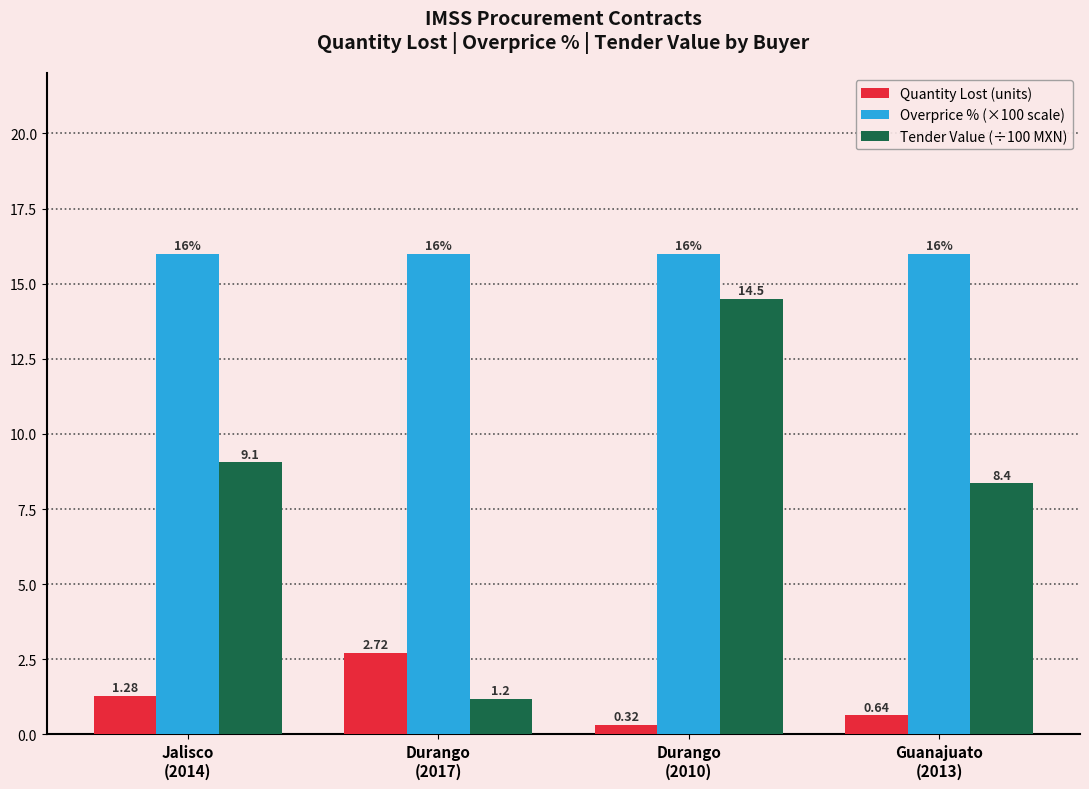

At how many categories does at least one series exceed 5?

4